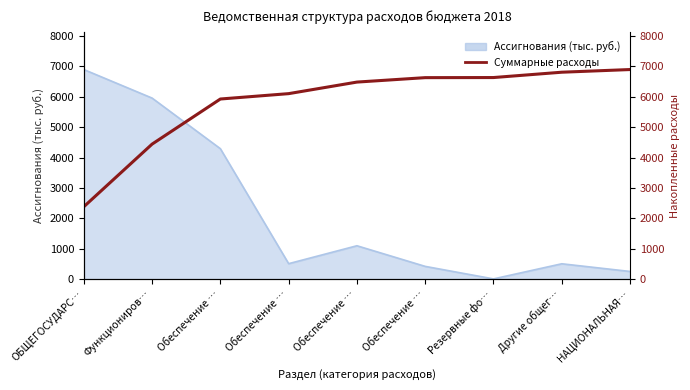

The value at Обеспечение … is 9016.0. True or false?

False